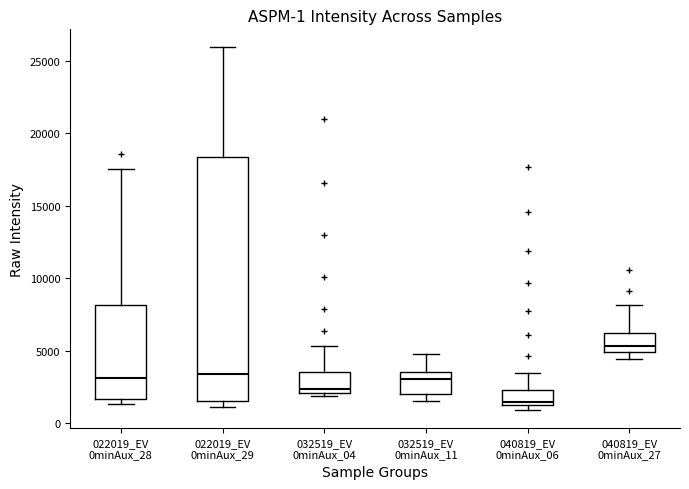

Which box's median line is the lowest?

040819_EV 0minAux_06